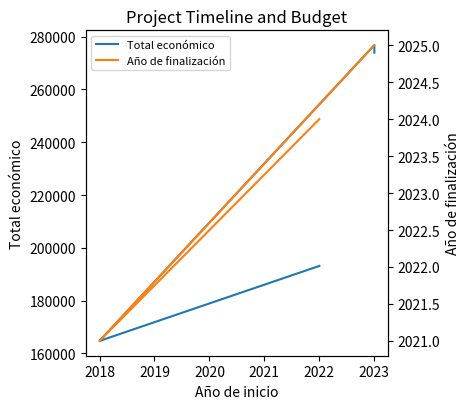

What is the difference between the maximum and second lowest values in the Año de finalización series?

1